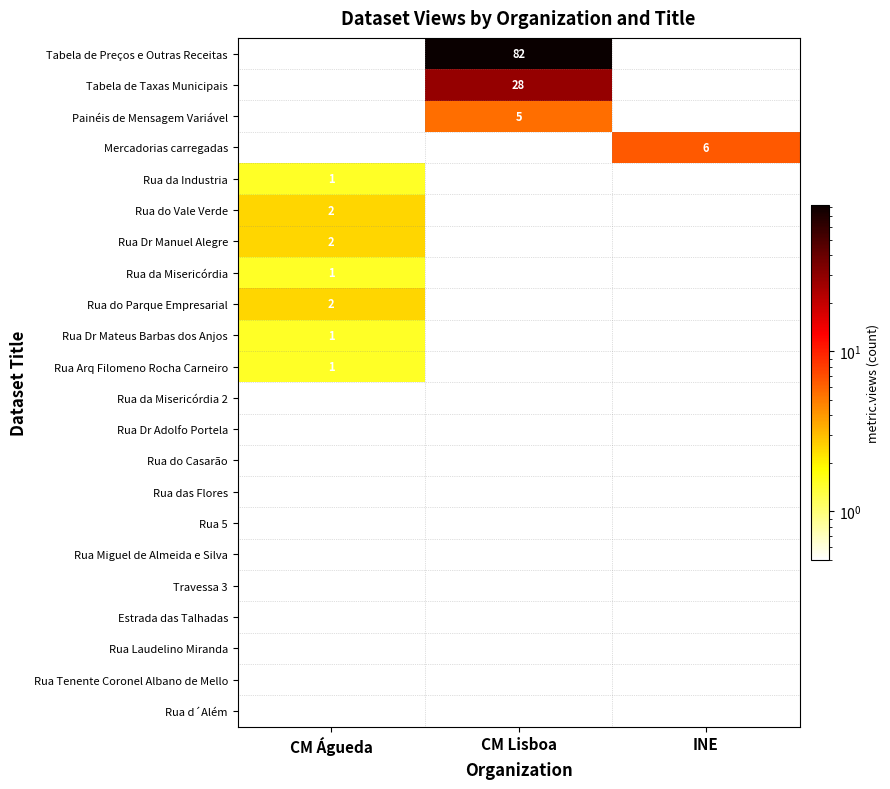

At how many categories does at least one series exceed 68?

1